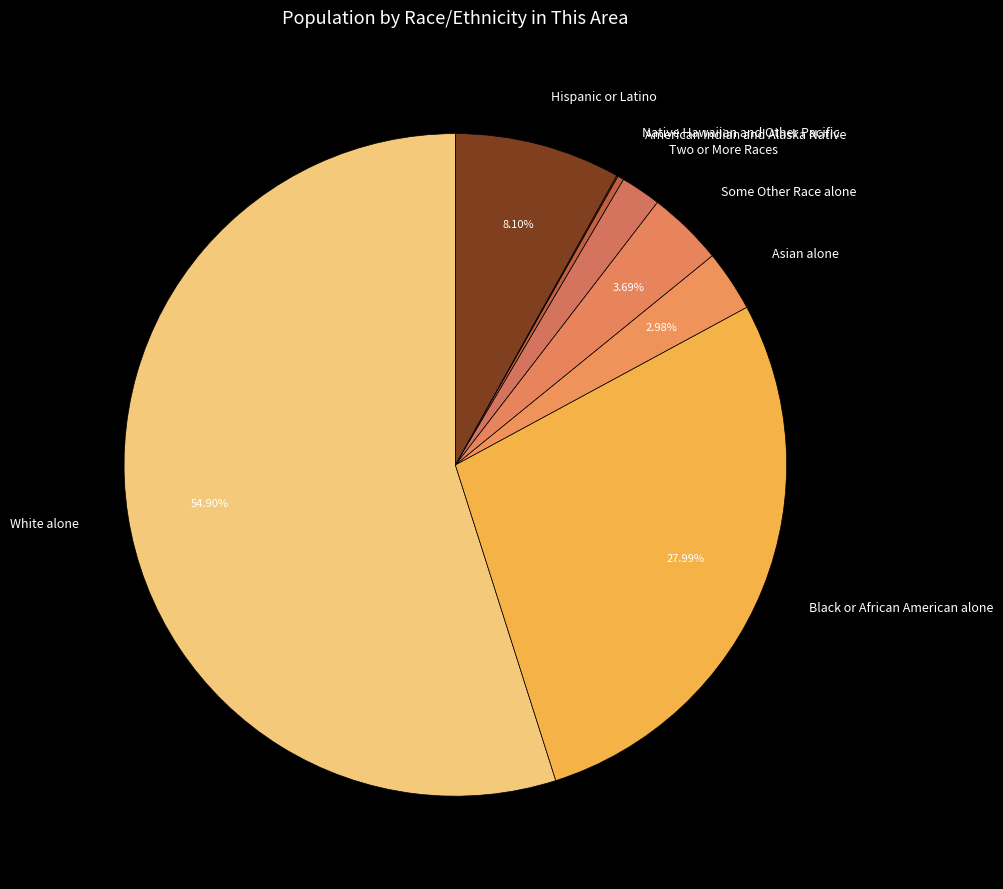

Which category has the biggest portion of the pie?

White alone